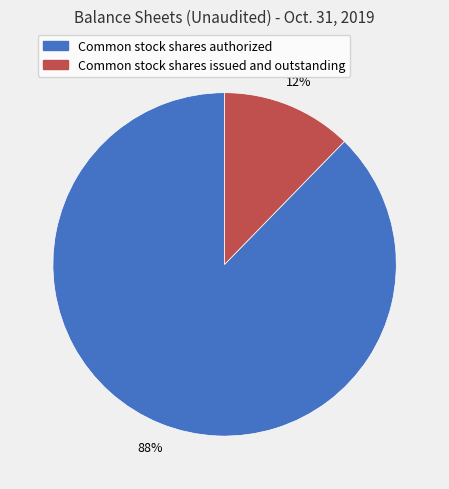

Combined, do Common stock shares issued and outstanding and Common stock shares authorized account for over 50%?

Yes